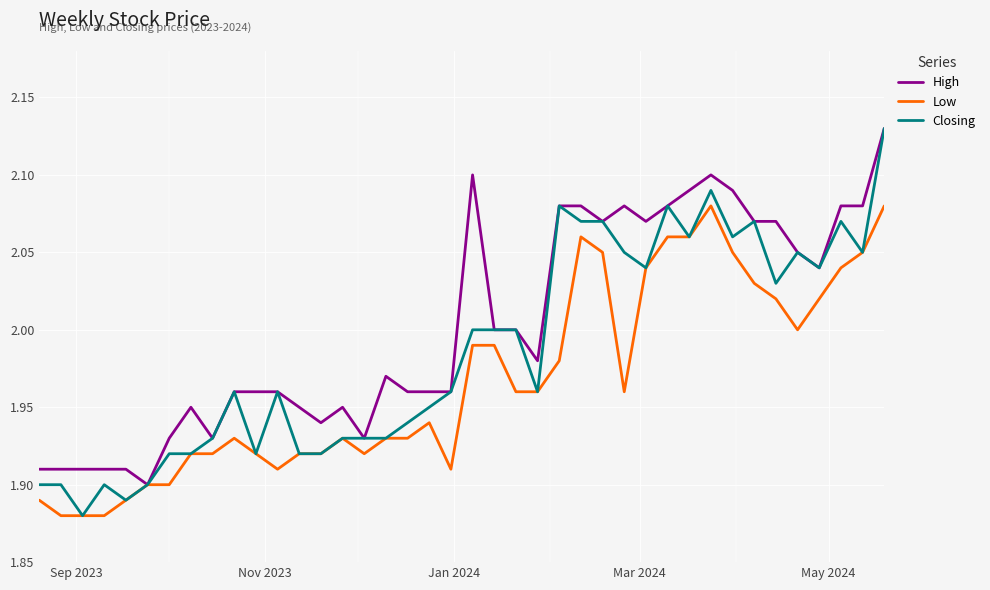

Rank the series by their average value, from lowest to highest.

Low, Closing, High